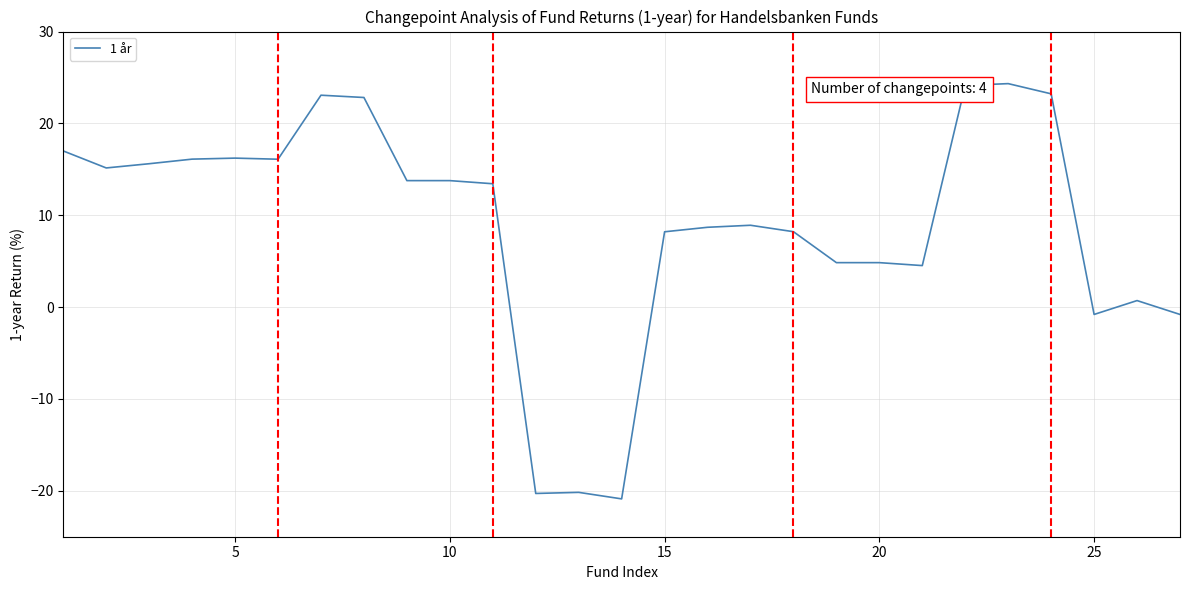

What is the smallest value displayed?

-20.9